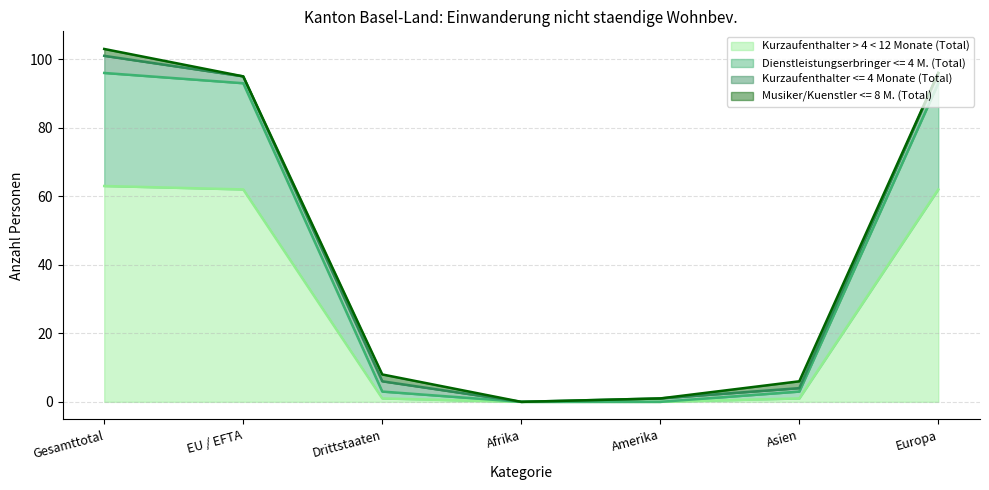

Is it true that Kurzaufenthalter > 4 < 12 Monate (Total) equals 24 at Amerika?

False